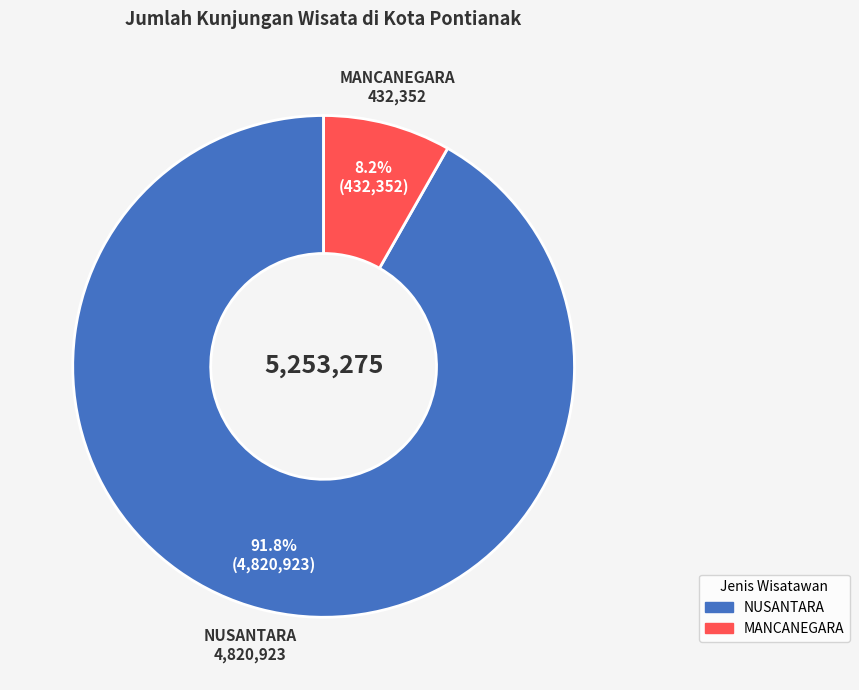

Does any single category account for the majority?

Yes